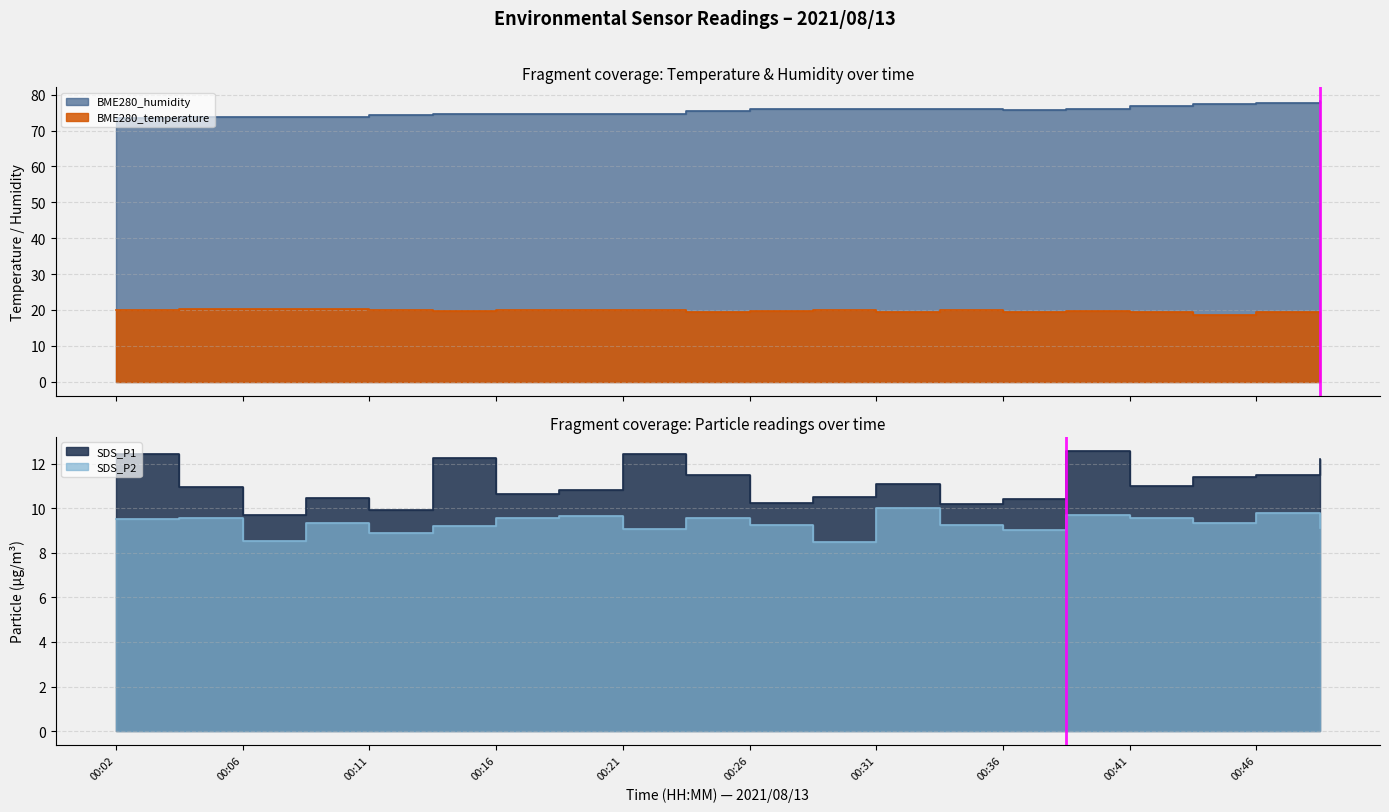

Where does the BME280_humidity series first go above 75?

00:24